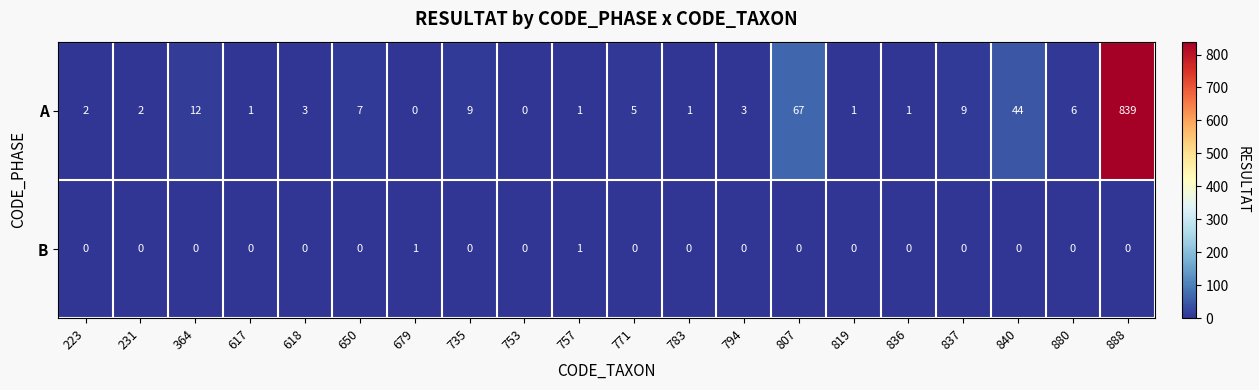

Count the number of categories in the chart.

20